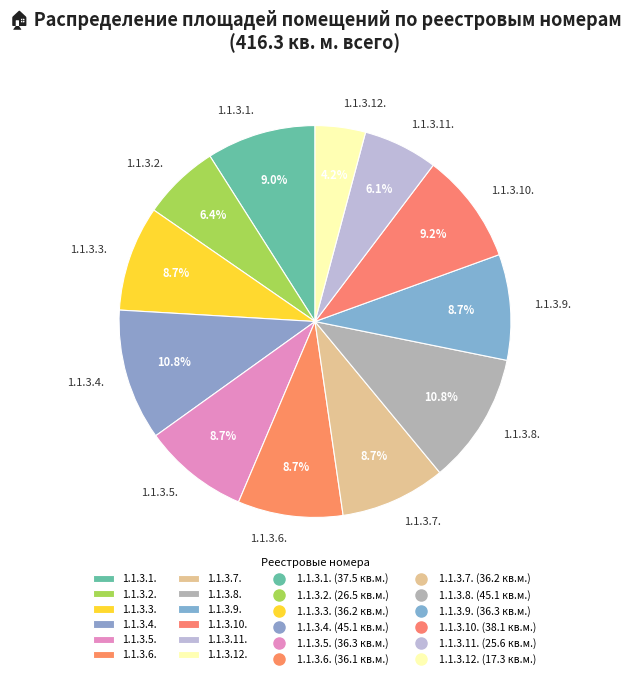

Count the number of slices in the pie.

12